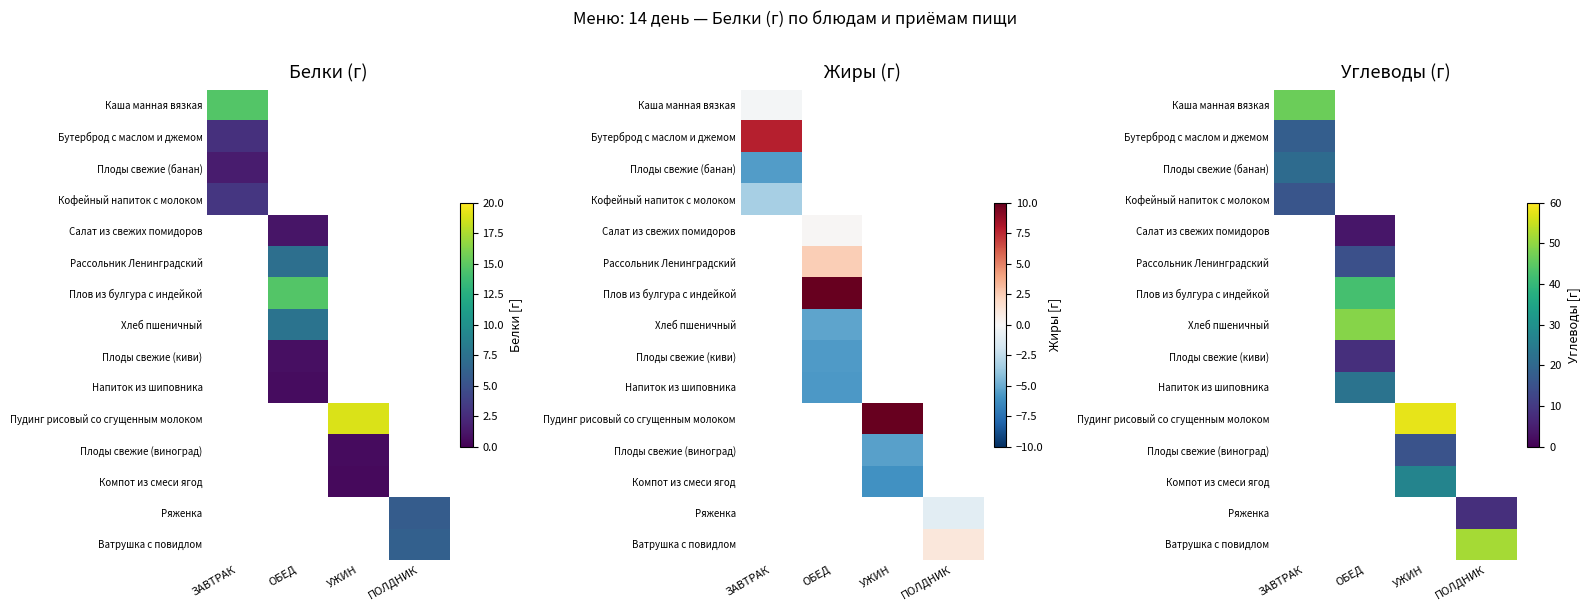

Count the number of data series in this chart.

15